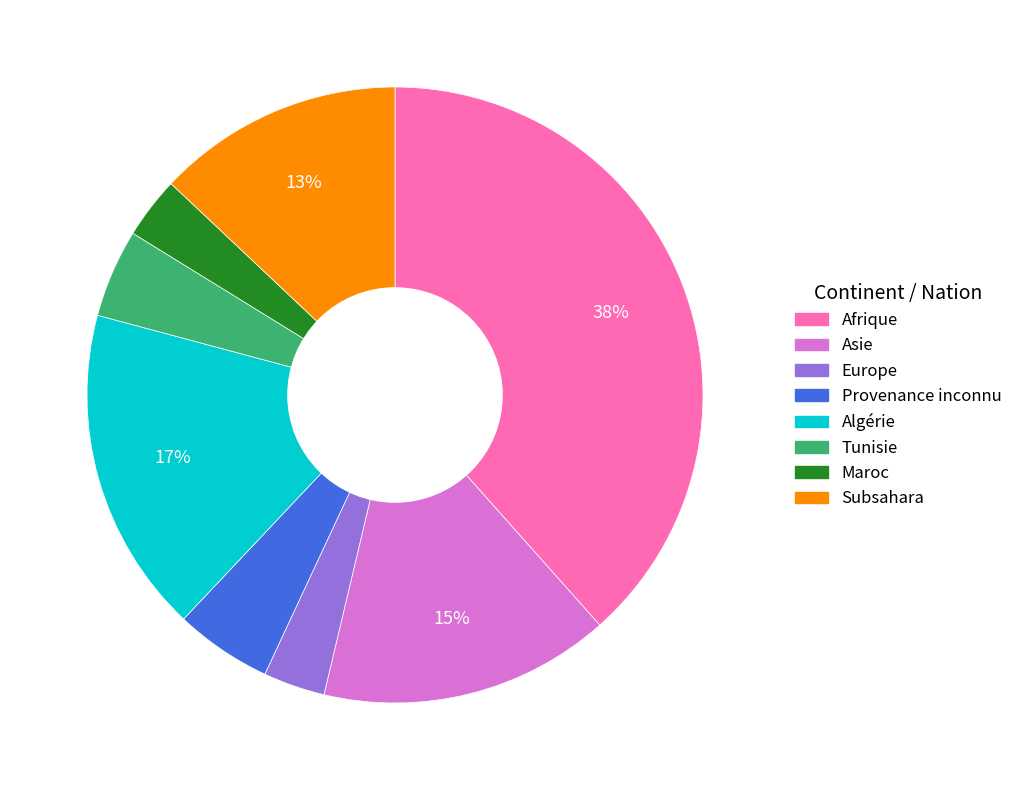

To the nearest percent, what is the difference between the Subsahara and Tunisie slice percentages?

8%